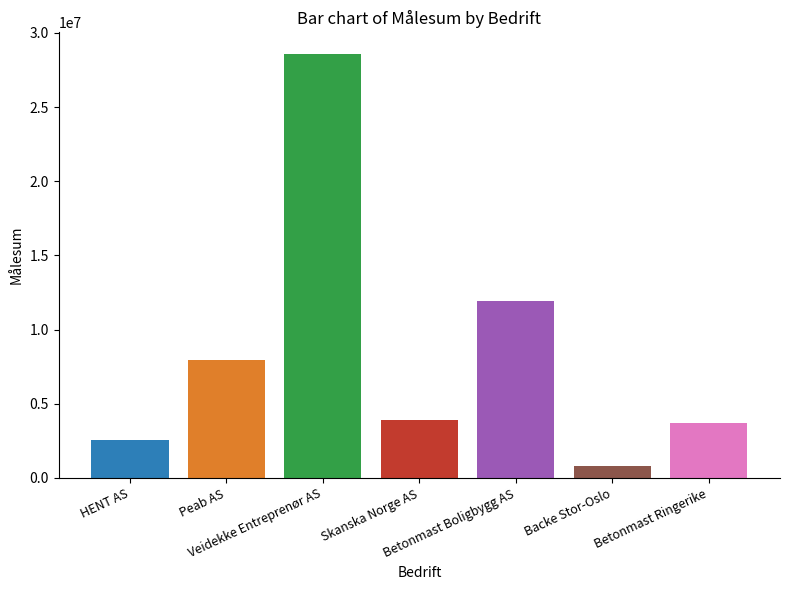

Does the chart contain any negative values?

No